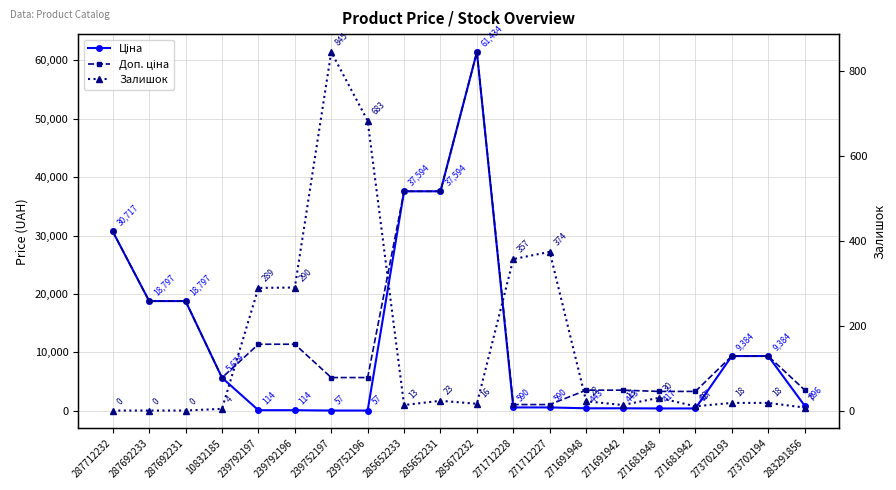

What are all the series names shown in the legend?

Ціна, Доп. ціна, Залишок